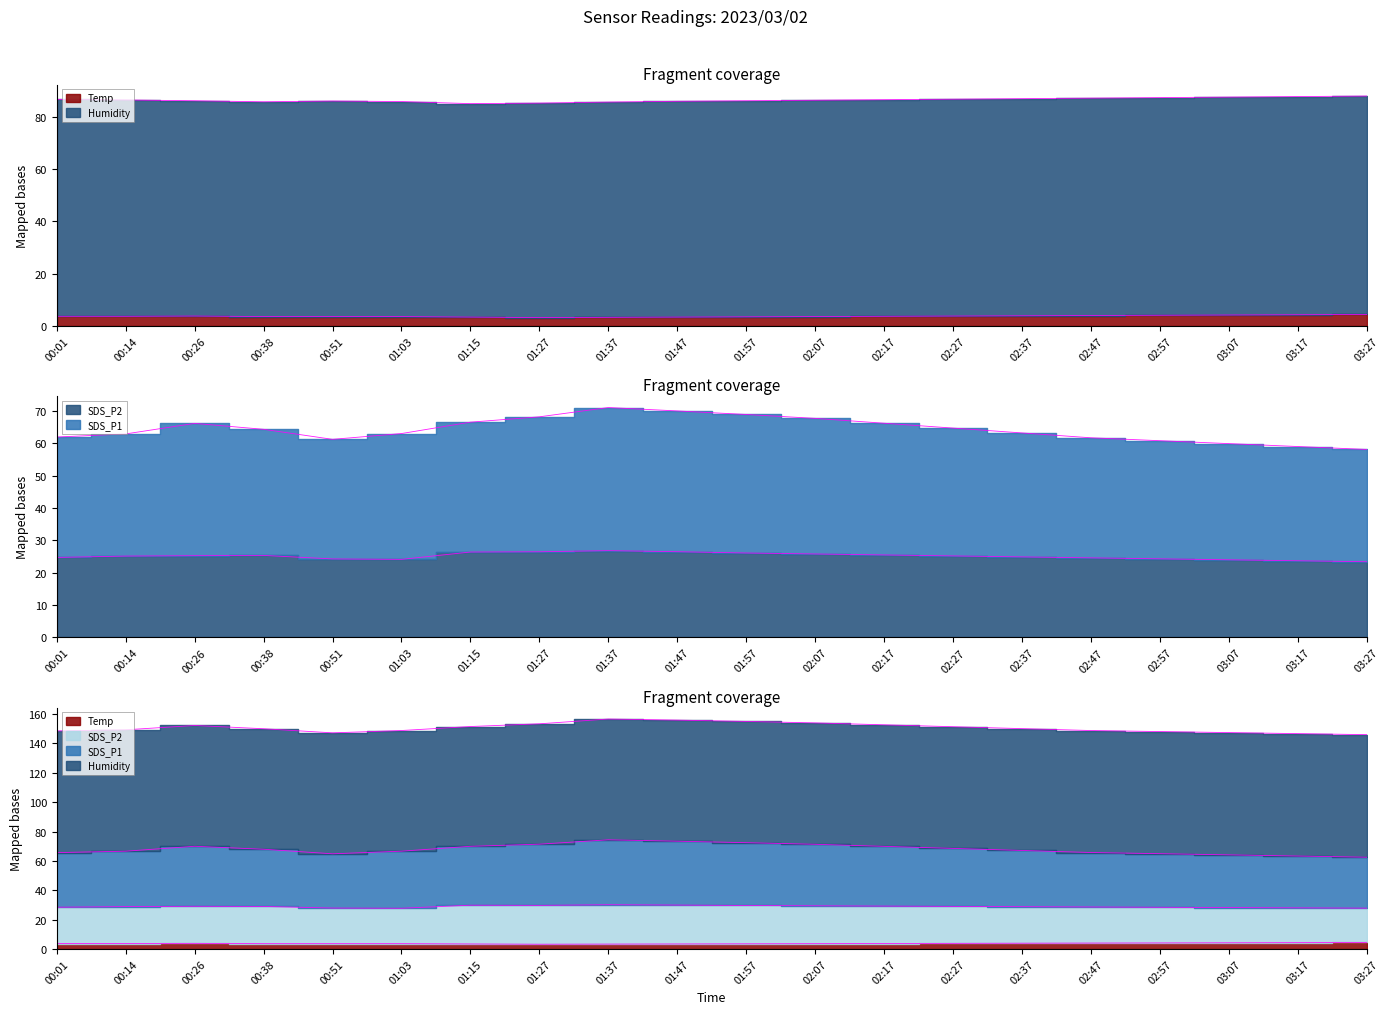

What is the sum of the SDS_P1 values at 03:17 and 01:57?

135.7